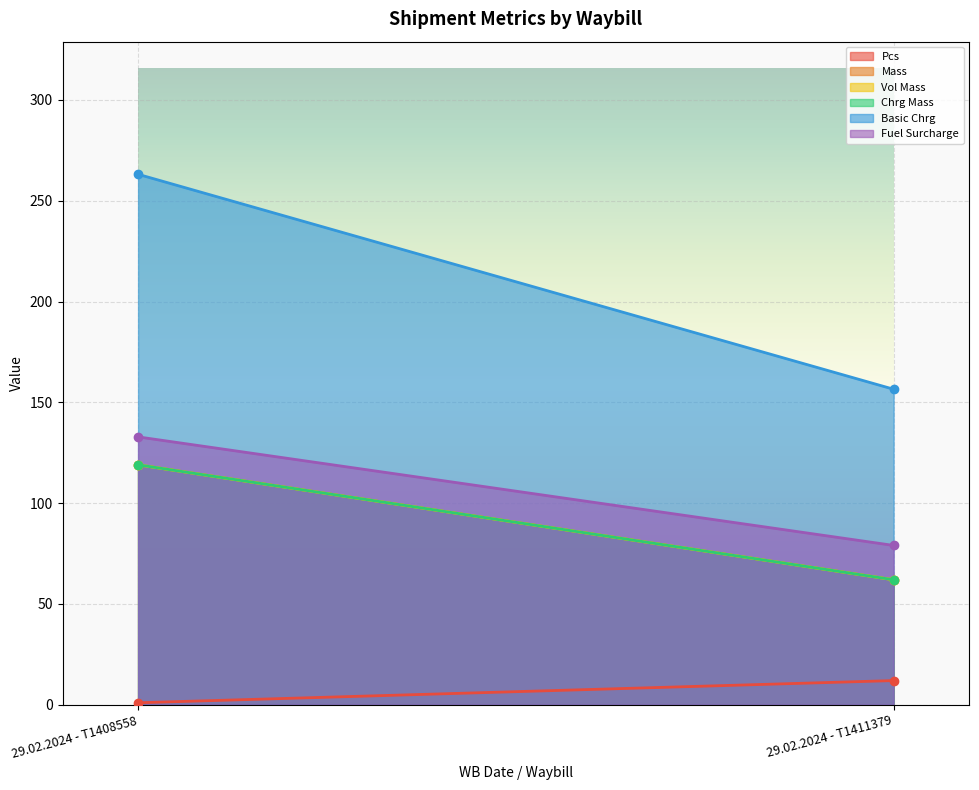

What is the lowest value of the Vol Mass series?

62.0